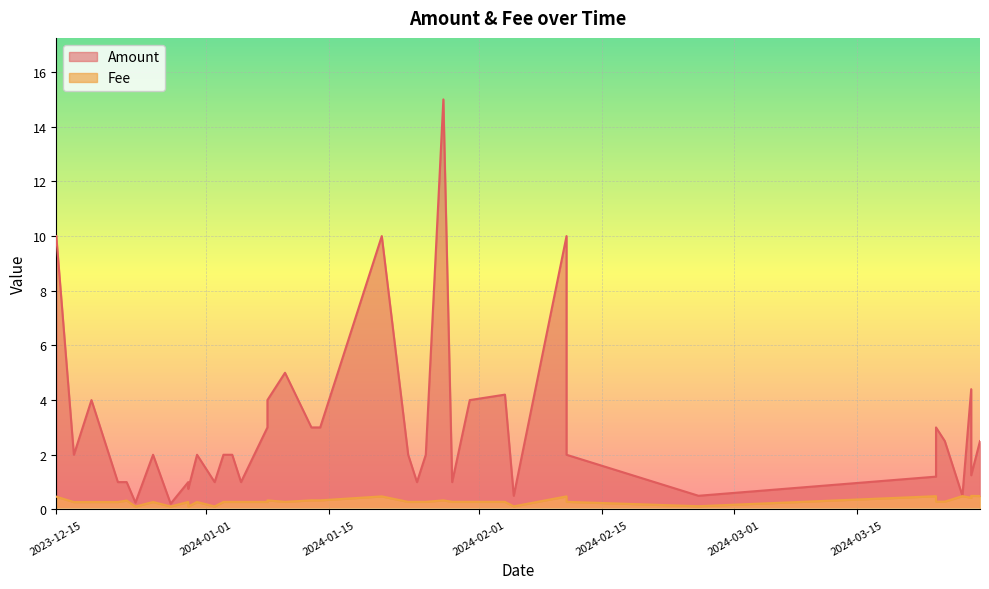

What is the value of the Amount point at the 15th from the left?

1.0